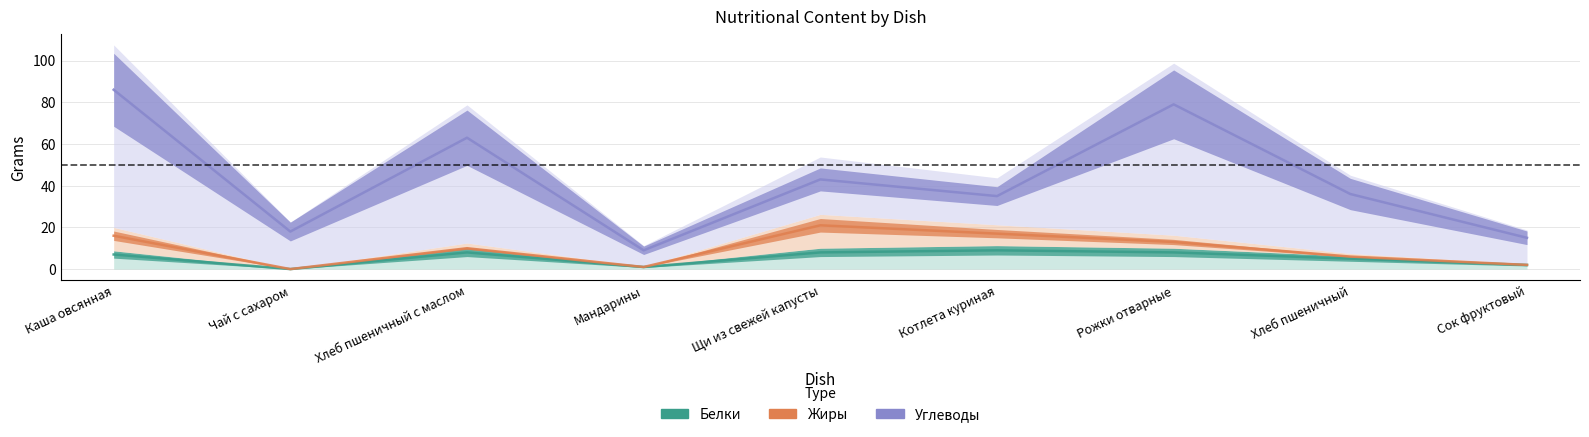

How many times do Белки and Жиры cross each other?

2